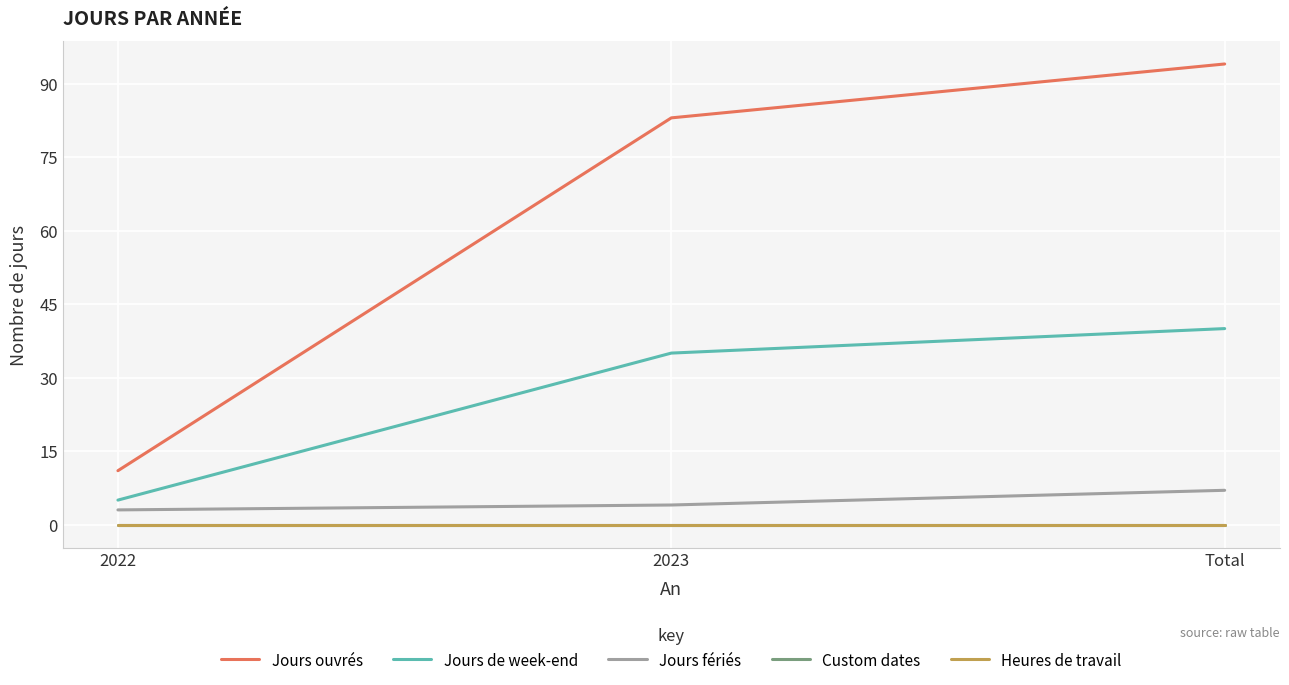

Does the chart have visible grid lines?

Yes